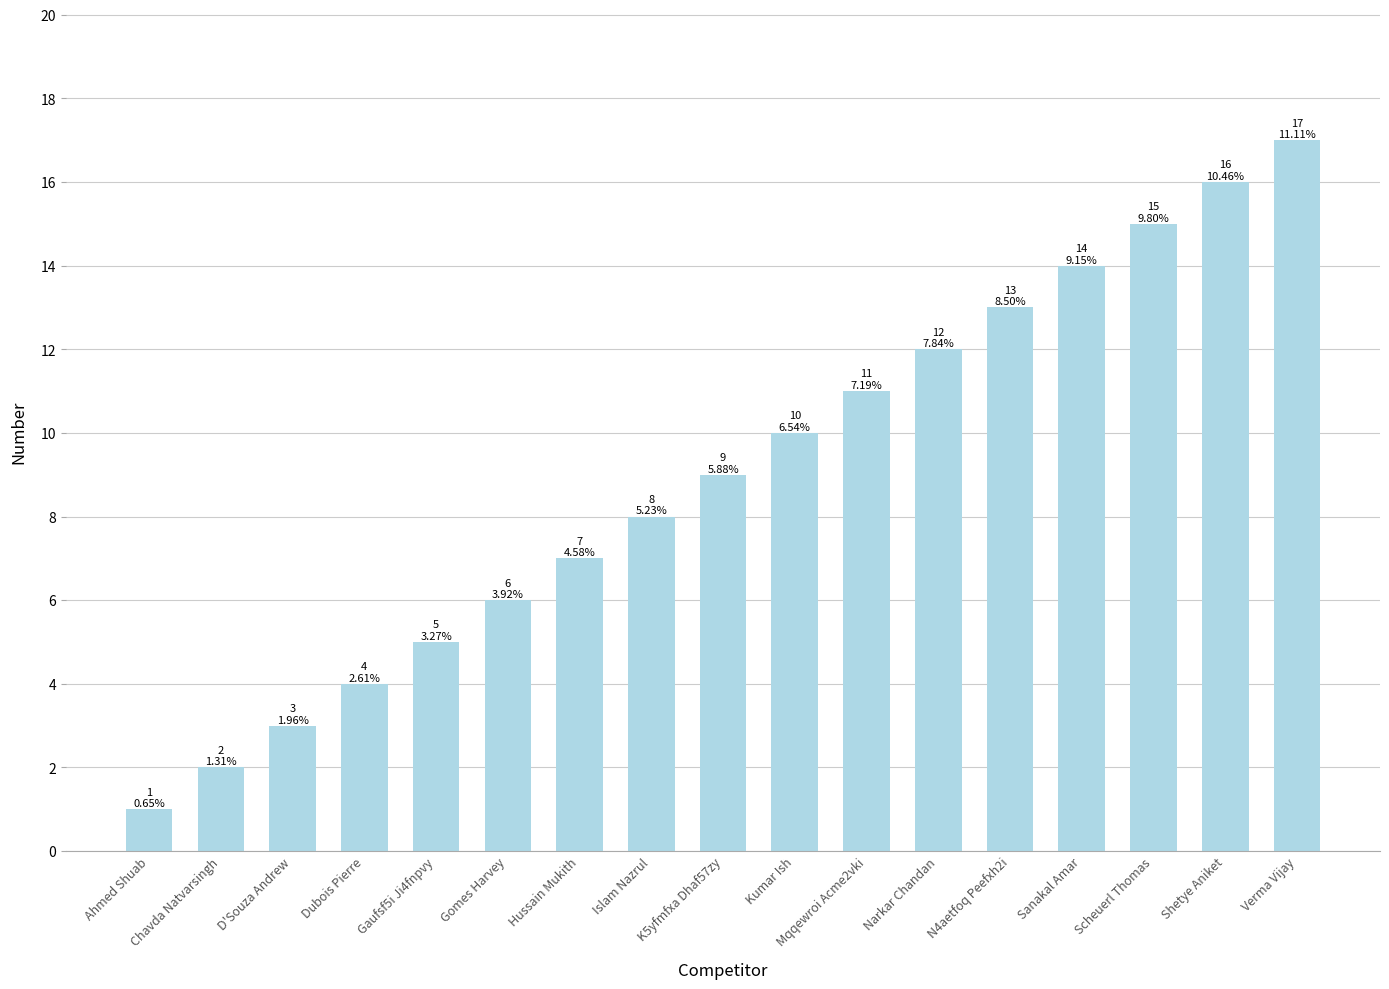

Rank the categories by value from lowest to highest.

Ahmed Shuab, Chavda Natvarsingh, D'Souza Andrew, Dubois Pierre, Gaufsf5i Ji4fnpvy, Gomes Harvey, Hussain Mukith, Islam Nazrul, K5yfmfxa Dhaf57zy, Kumar Ish, Mqqewroi Acme2vki, Narkar Chandan, N4aetfoq Peefxh2i, Sanakal Amar, Scheuerl Thomas, Shetye Aniket, Verma Vijay